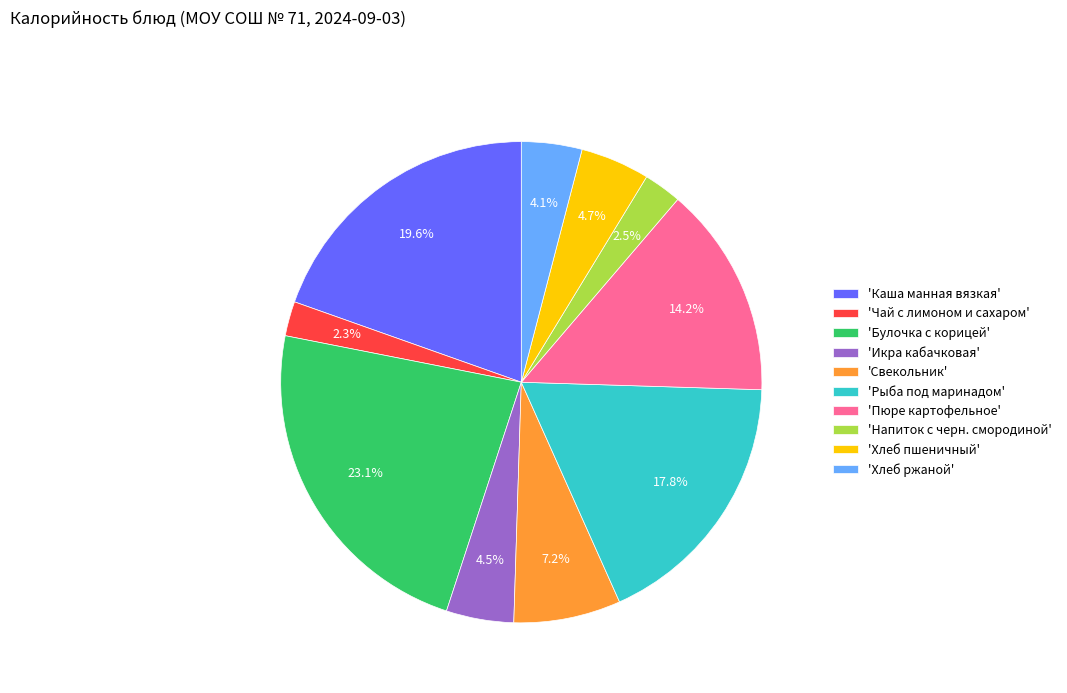

Which category has the biggest portion of the pie?

'Булочка с корицей'